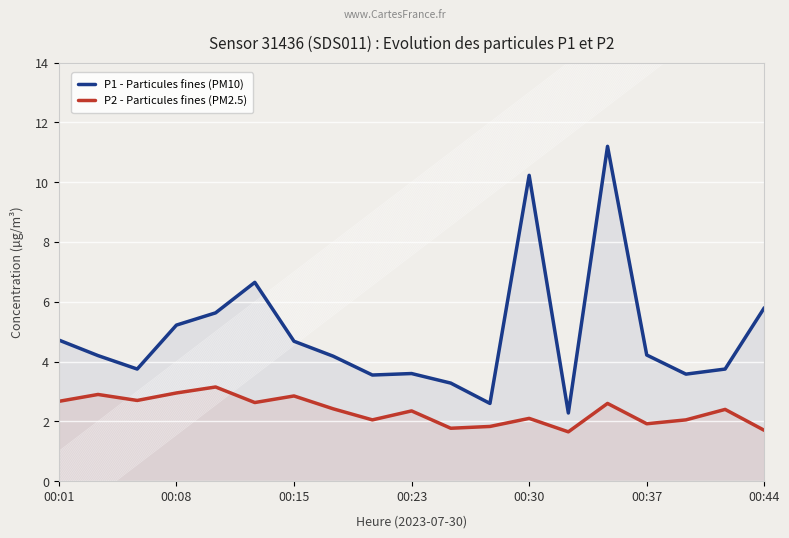

What is the maximum value for P1 - Particules fines (PM10)?

11.2